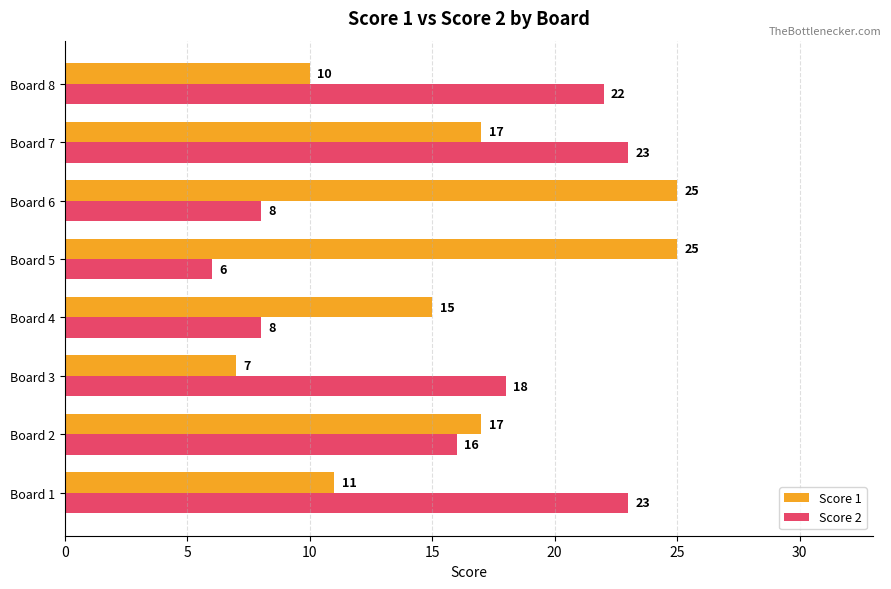

True or false: Score 2 has a value of 15 at Board 7.

False